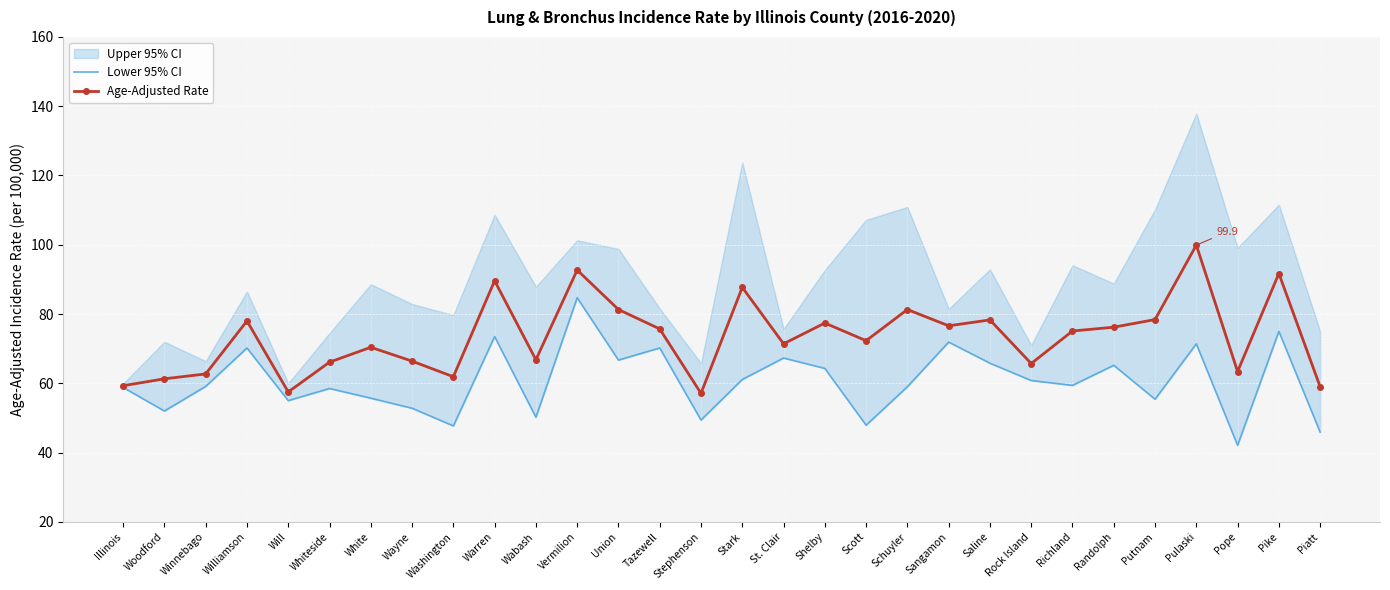

What is the value of the Age-Adjusted Rate point at the 19th from the left?

72.3